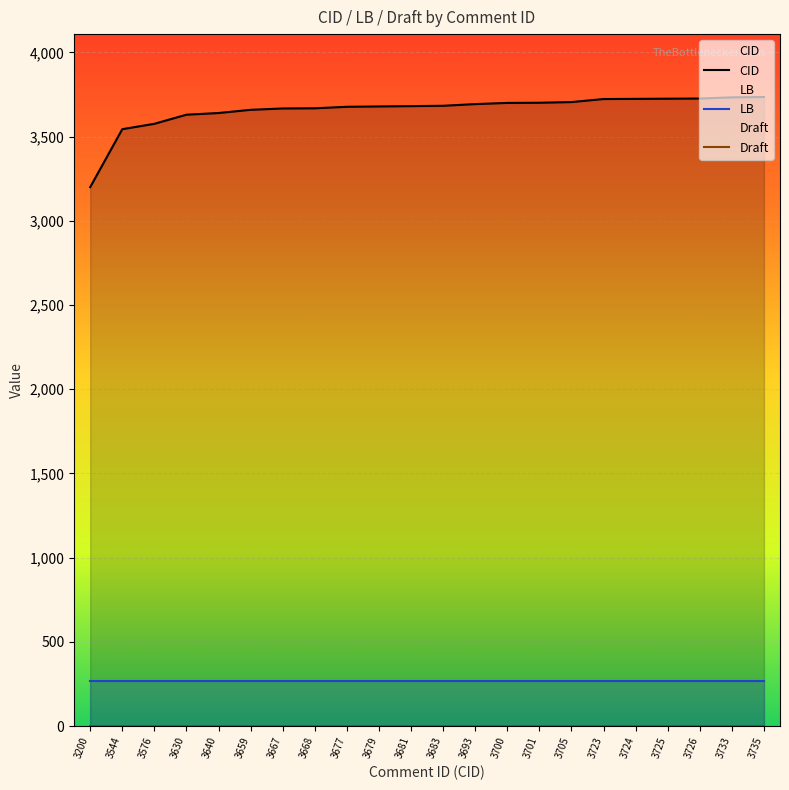

Which series has the widest spread of values?

CID